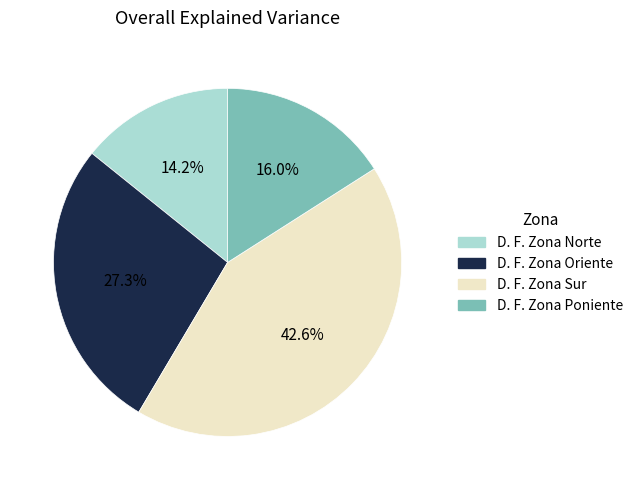

Which has a higher value, D. F. Zona Sur or D. F. Zona Norte?

D. F. Zona Sur